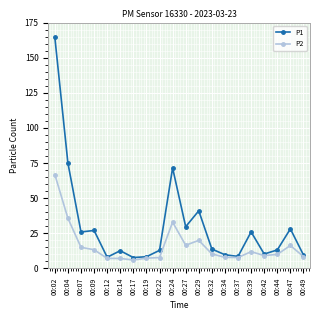

Which category has the highest value across all series?

00:02